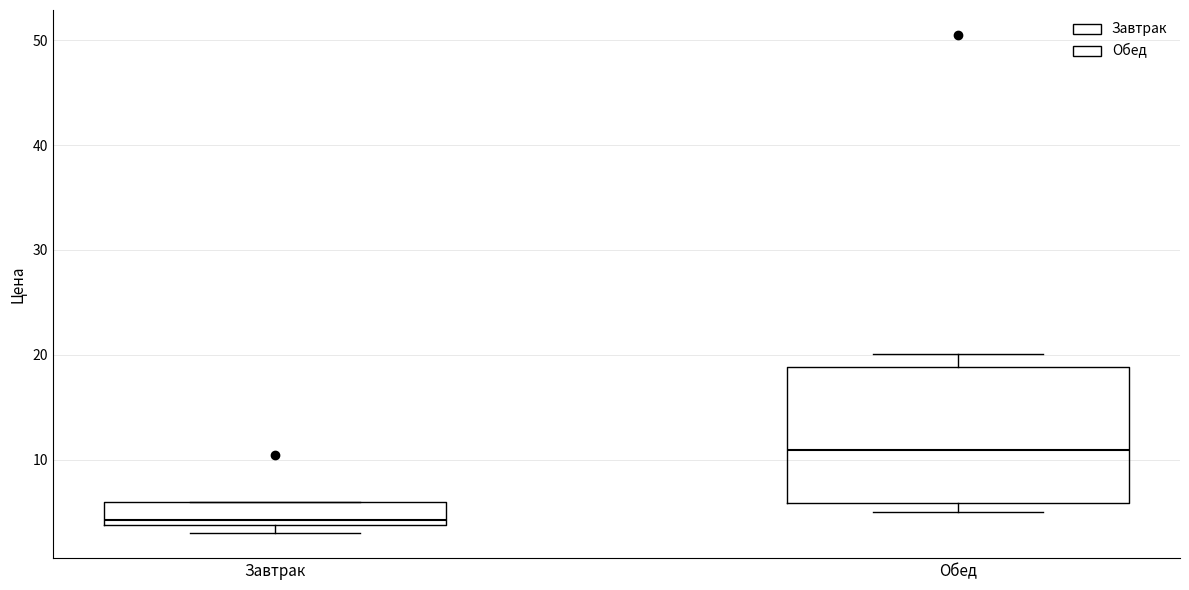

Reading left to right, read every box against the y-axis: the position of its median line, the range the box covers, and the ends of its whiskers. The values are not printed on the chart, so give them approximately, as read against the axis.

Завтрак: median 4 (just above the box's lower edge), box 4 to 6, whiskers 3 to 6
Обед: median 11, box 6 to 19, whiskers 5 to 20